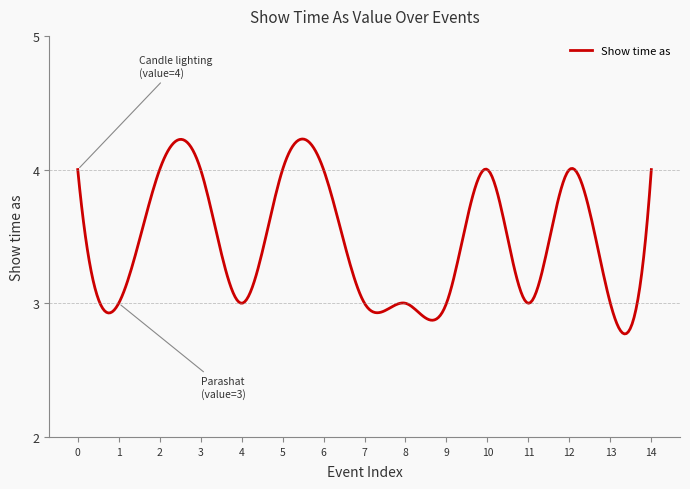

How many lines are shown in the chart?

1